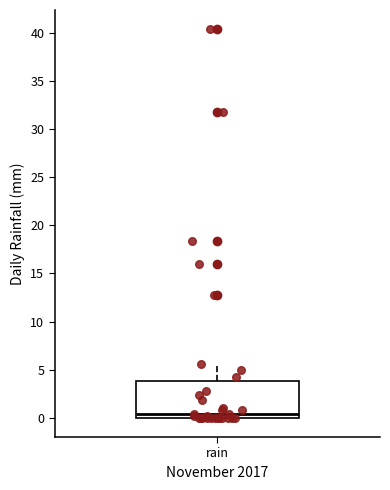

Where is the lower edge of the box for rain on the y-axis? The values are not printed on the chart, so give them approximately, as read against the axis.

0.0